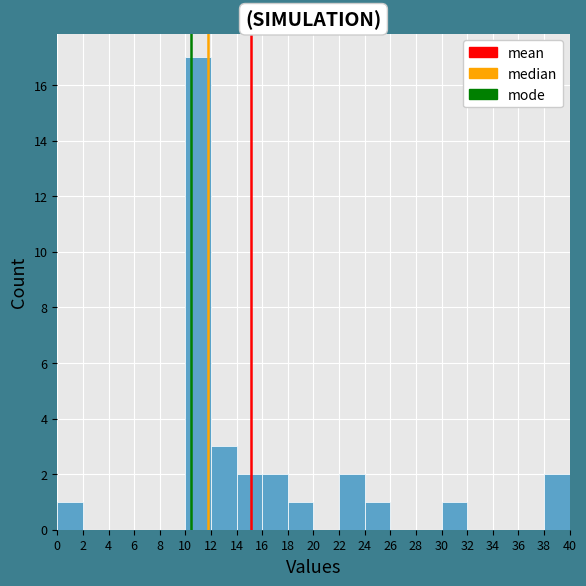

Reading left to right, transcribe this chart: for each bar, give the range it covers on the x-axis and its height. The values are not printed on the chart, so give them approximately, as read against the axis.

0 to 2: 1
2 to 4: 0
4 to 6: 0
6 to 8: 0
8 to 10: 0
10 to 12: 17
12 to 14: 3
14 to 16: 2
16 to 18: 2
18 to 20: 1
20 to 22: 0
22 to 24: 2
24 to 26: 1
26 to 28: 0
28 to 30: 0
30 to 32: 1
32 to 34: 0
34 to 36: 0
36 to 38: 0
38 to 40: 2